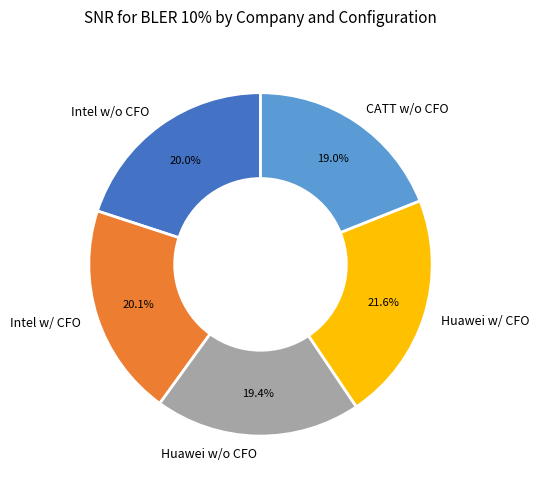

How many slices are in this pie chart?

5